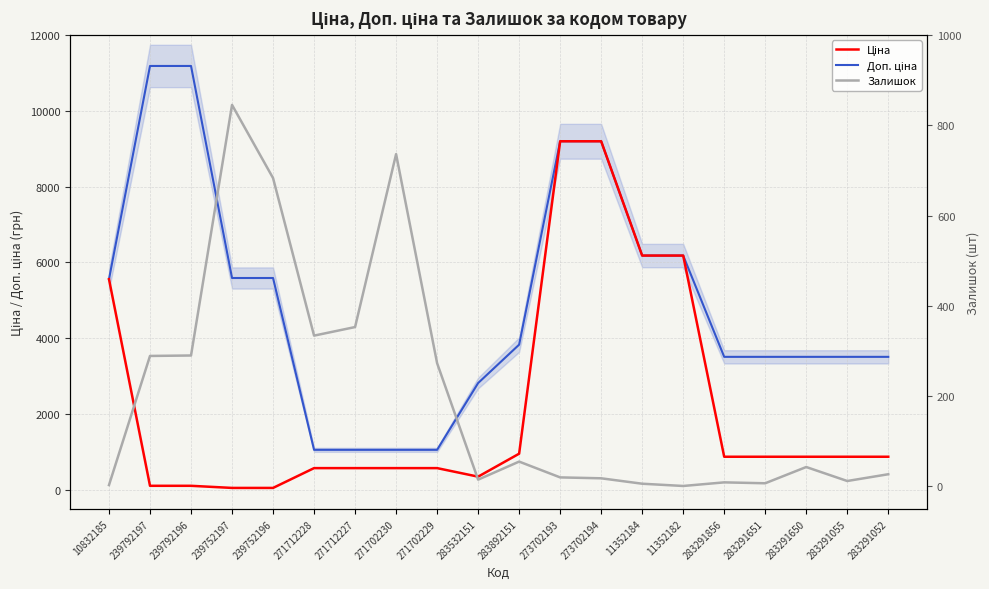

Rank the series by their maximum value, from lowest to highest.

Залишок, Ціна, Доп. ціна